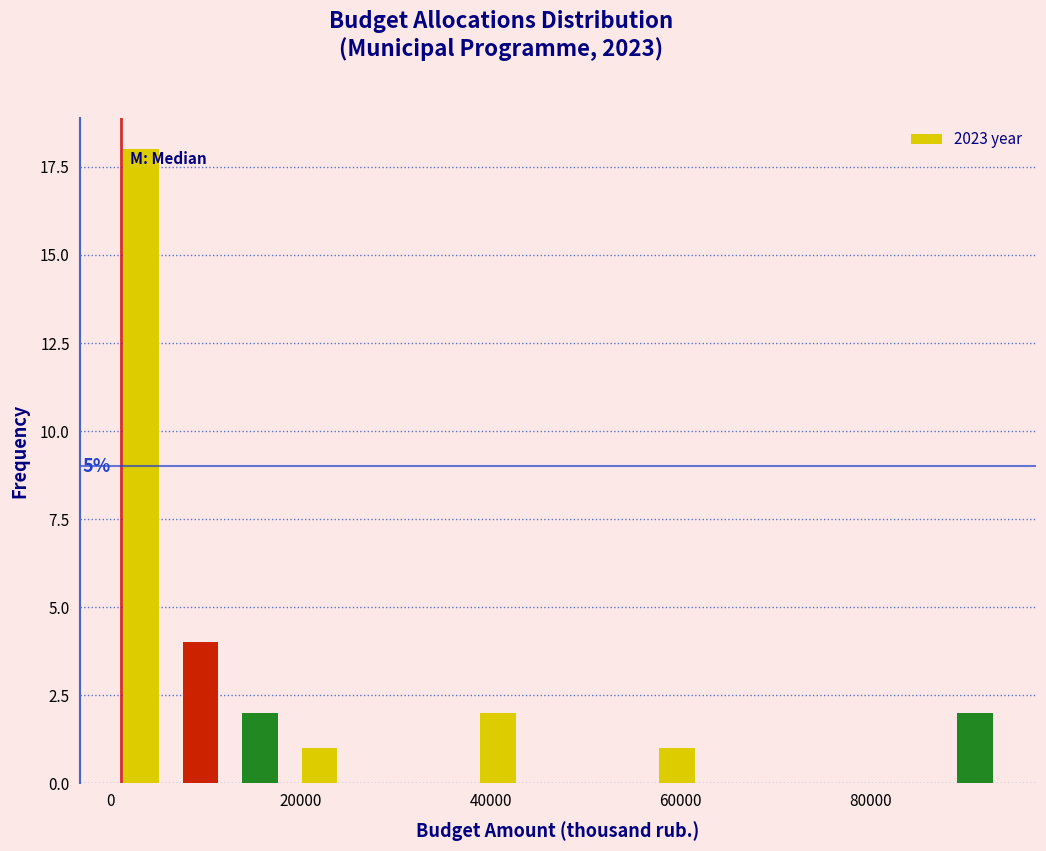

Read against the x-axis, roughly where is the centre of the tallest bar?

4000